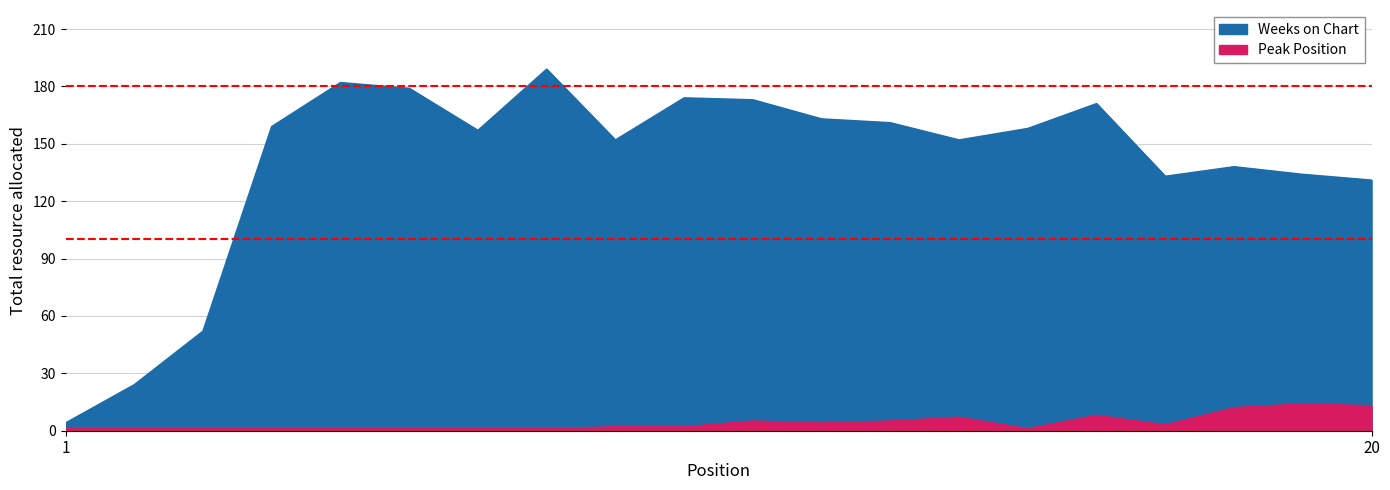

How many data points in Peak Position are above 2?

9